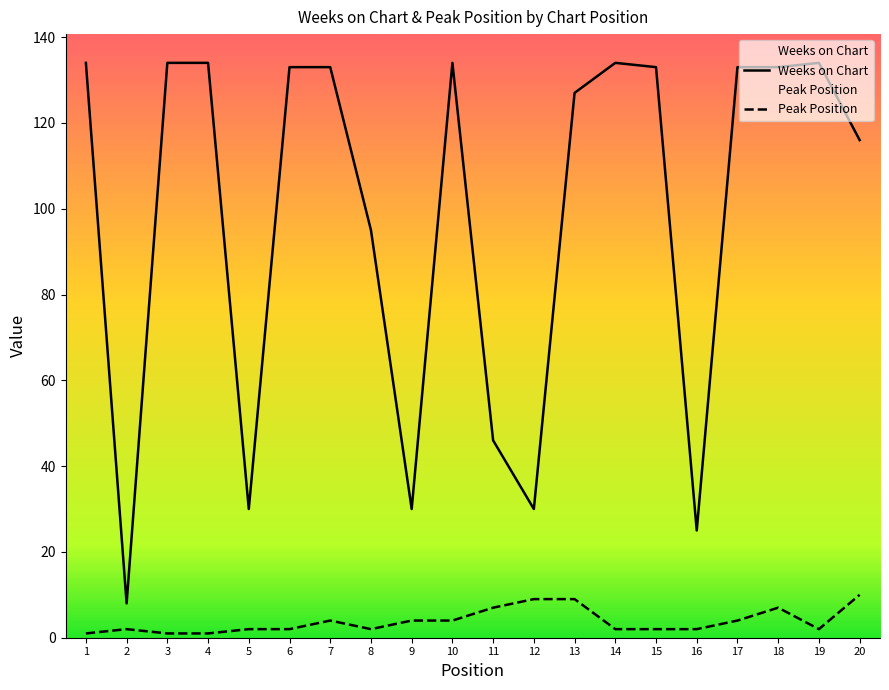

Rank the categories by Weeks on Chart value from lowest to highest.

2, 16, 5, 9, 12, 11, 8, 20, 13, 6, 7, 15, 17, 18, 1, 3, 4, 10, 14, 19